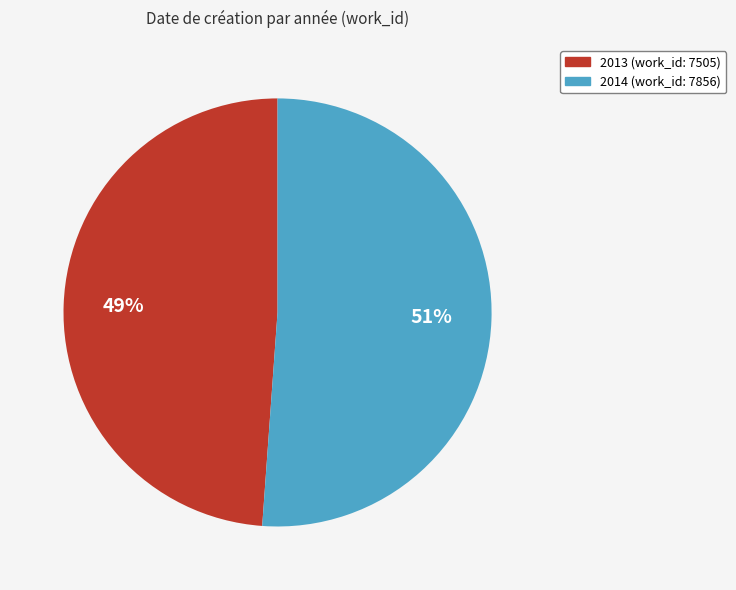

To the nearest percent, what is the average slice percentage?

50%